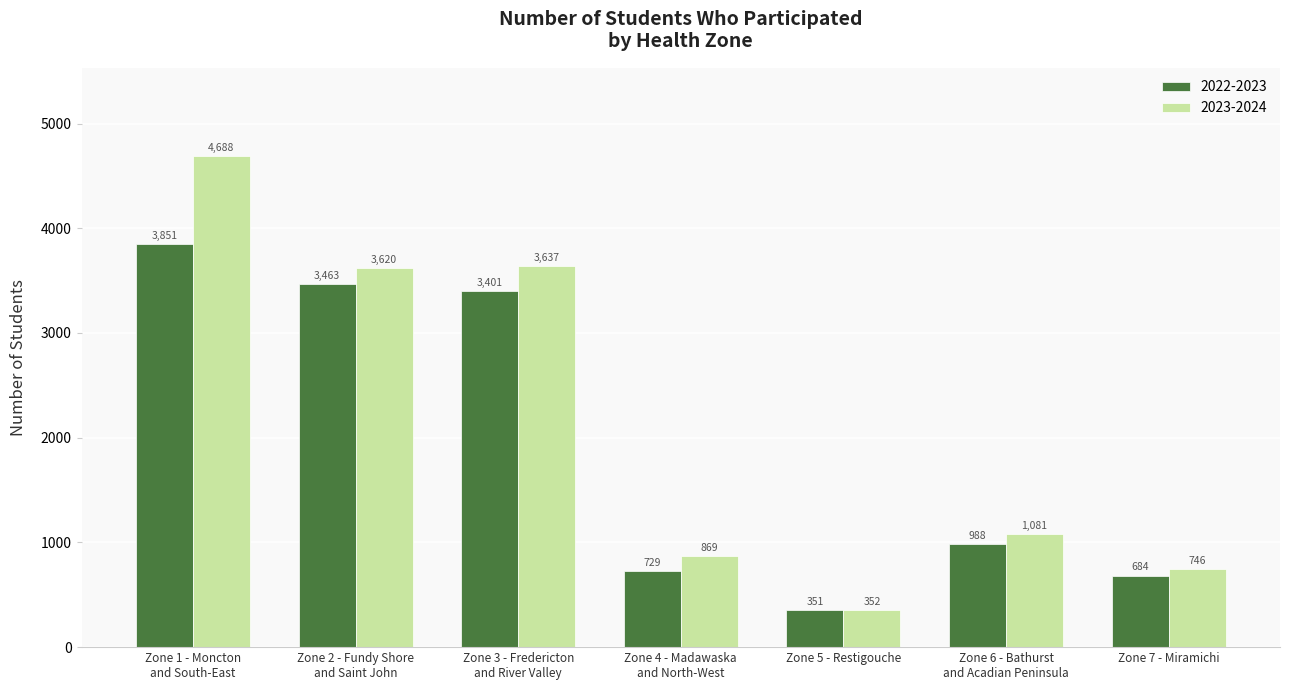

At how many categories does at least one series exceed 2389?

3